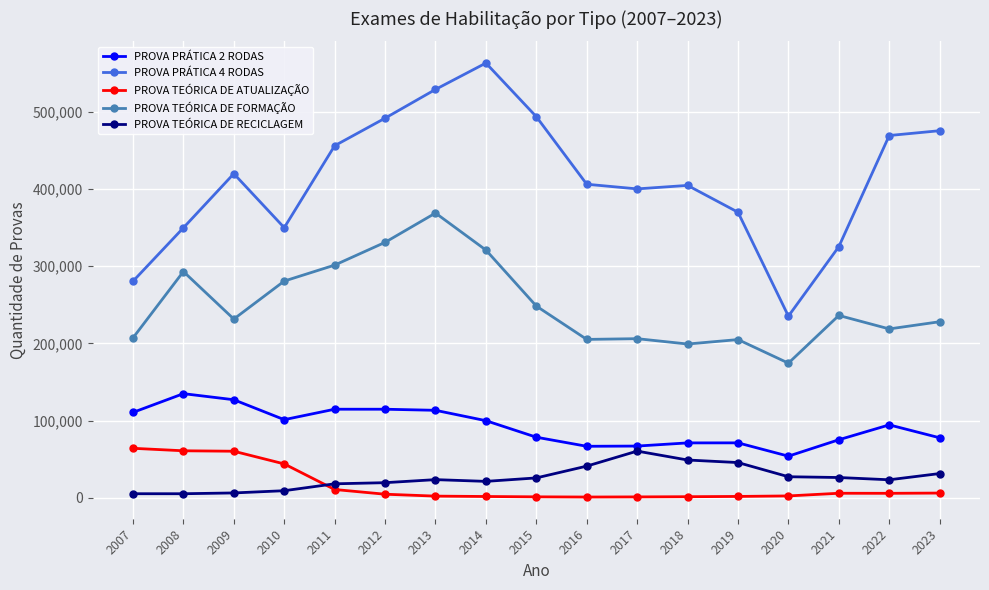

At which category does PROVA PRÁTICA 2 RODAS reach its first local peak?

2008